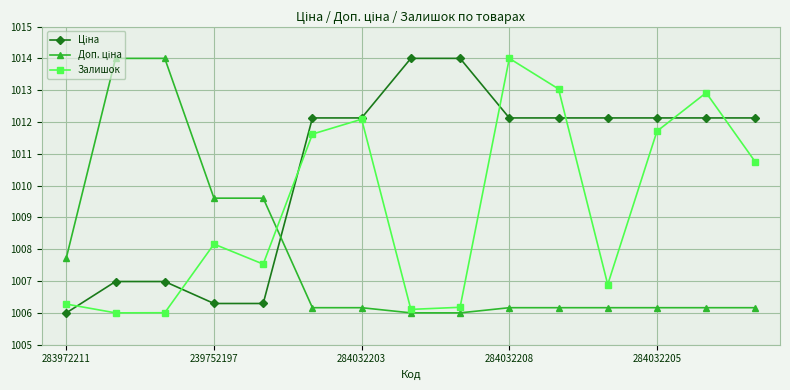

What is the smallest value displayed?

1006.0